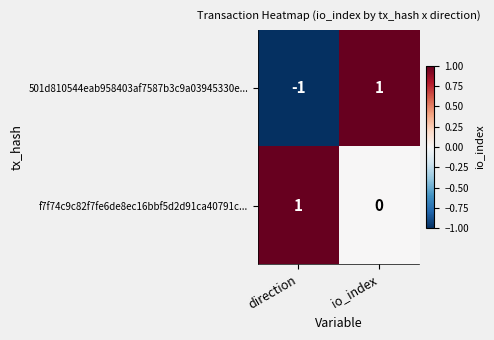

Which series has the largest total across all categories?

f7f74c9c82f7fe6de8ec16bbf5d2d91ca40791c...